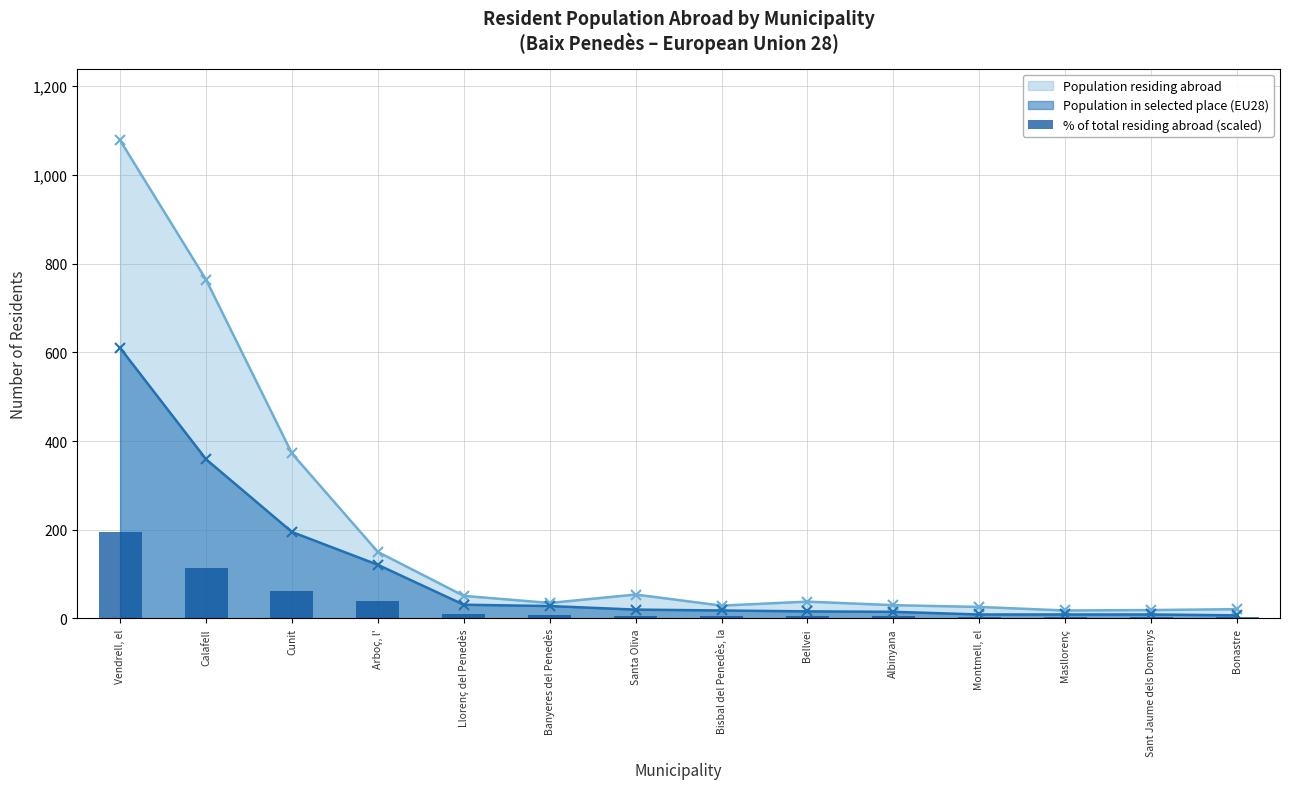

Between Calafell and Bellvei, which is larger?

Calafell